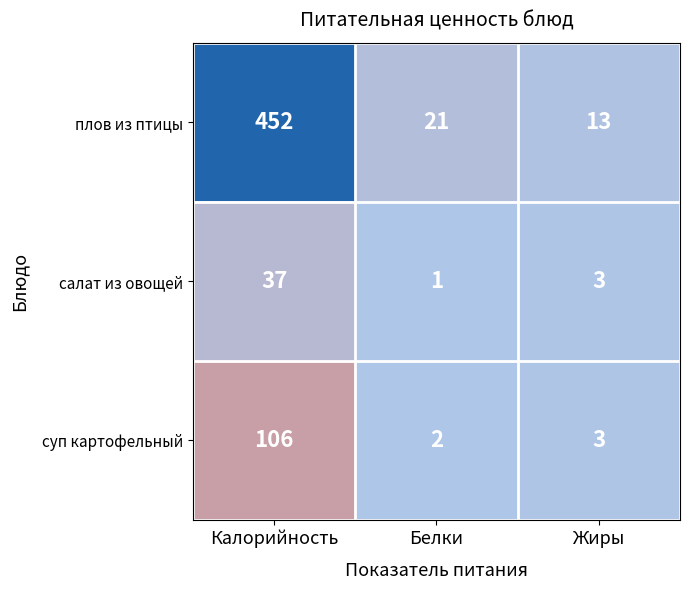

What is the approximate value of плов из птицы at Жиры, to the nearest 10?

10